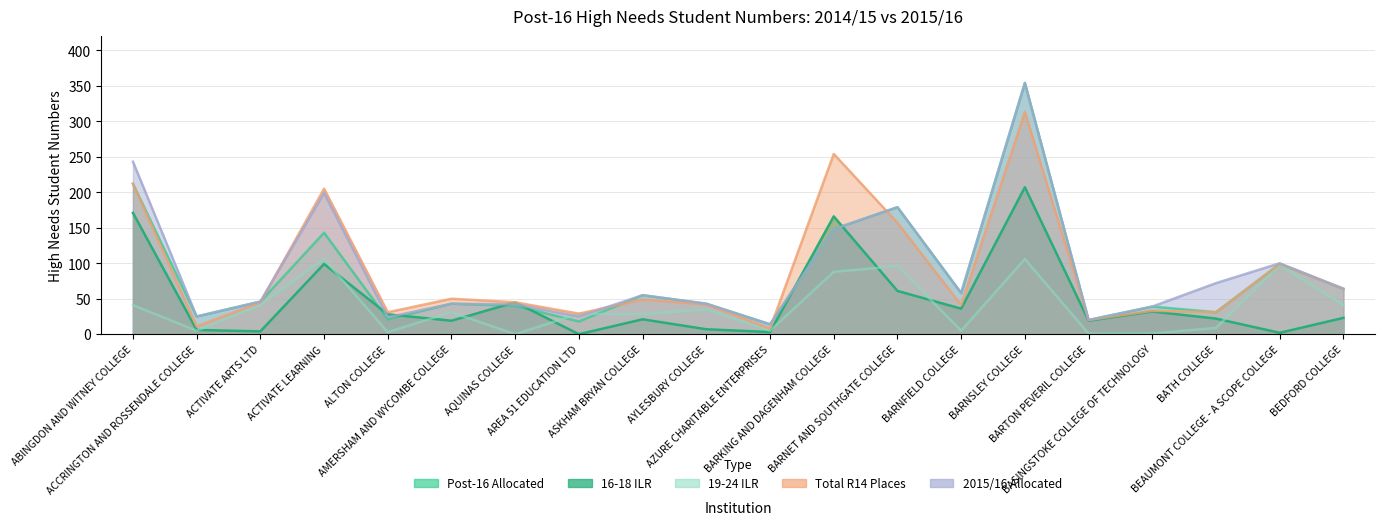

Rank the series at AZURE CHARITABLE ENTERPRISES from highest to lowest value.

Post-16 Allocated, 2015/16 Allocated, Total R14, 19-24 ILR, 16-18 ILR